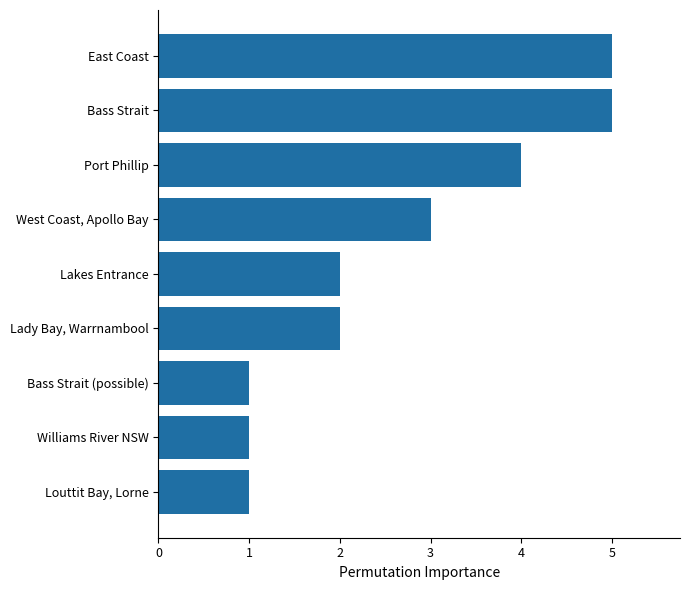

How many series are shown in this chart?

1